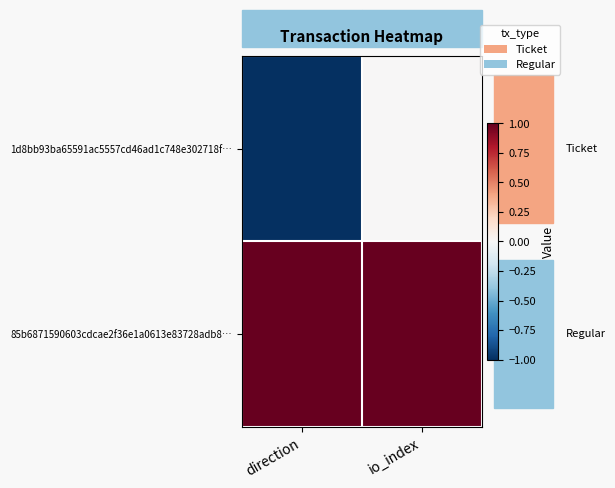

Reading left to right, extract all data points from this chart.

1d8bb93ba65591ac5557cd46ad1c748e302718f…: direction=-1	io_index=0
85b6871590603cdcae2f36e1a0613e83728adb8…: direction=1	io_index=1